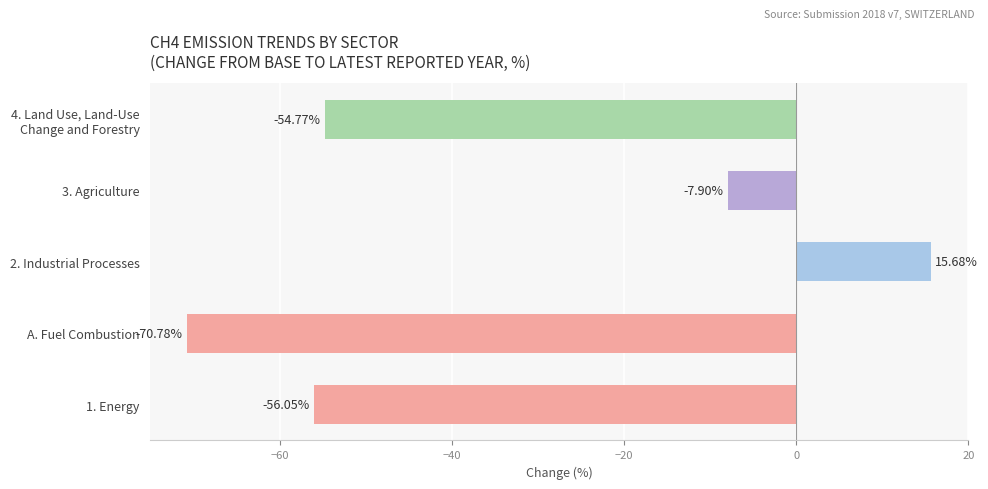

What is the sum of all values?

-173.8